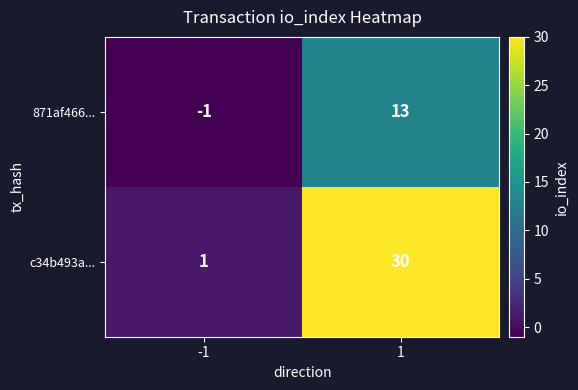

Between -1 and 1, which series saw the biggest shift?

c34b493a...